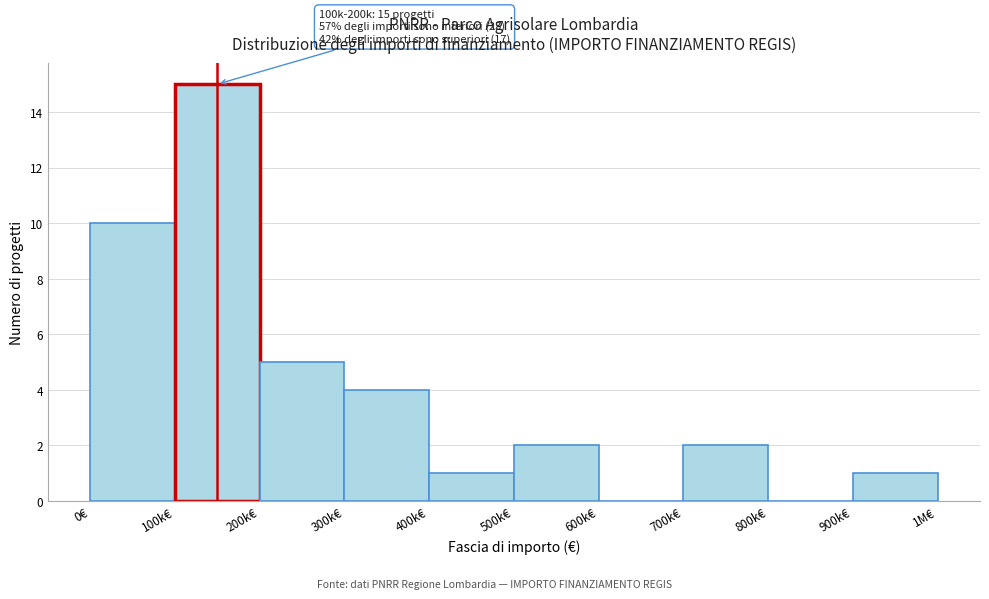

Reading left to right, what are all the values shown in this chart?

0€=10	100k€=15	200k€=5	300k€=4	400k€=1	500k€=2	600k€=0	700k€=2	800k€=0	900k€=1